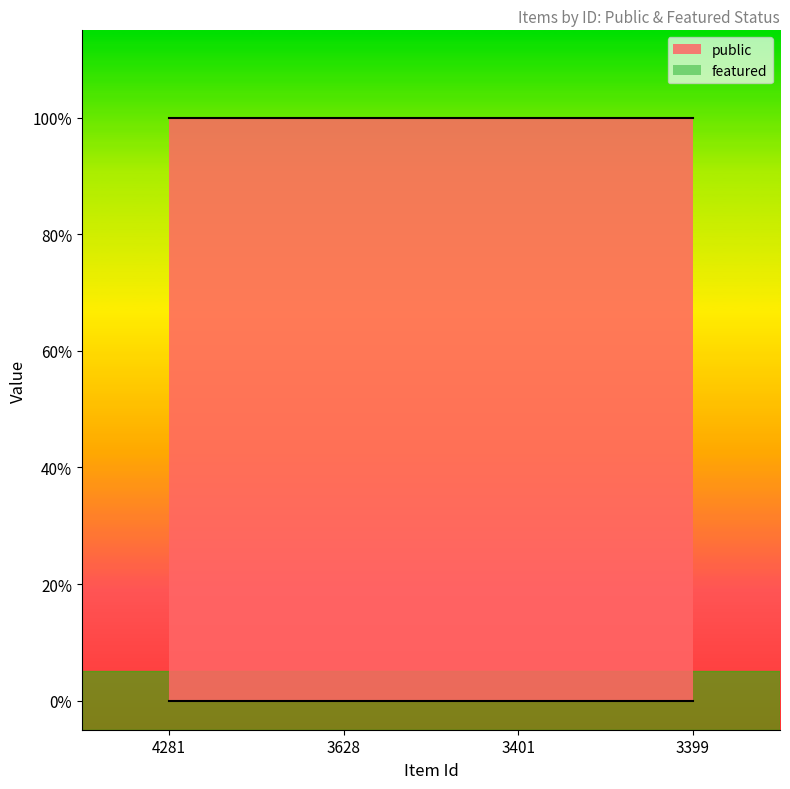

Reading left to right, transcribe all the data shown in this chart.

public: 1	1	1	1
featured: 0	0	0	0